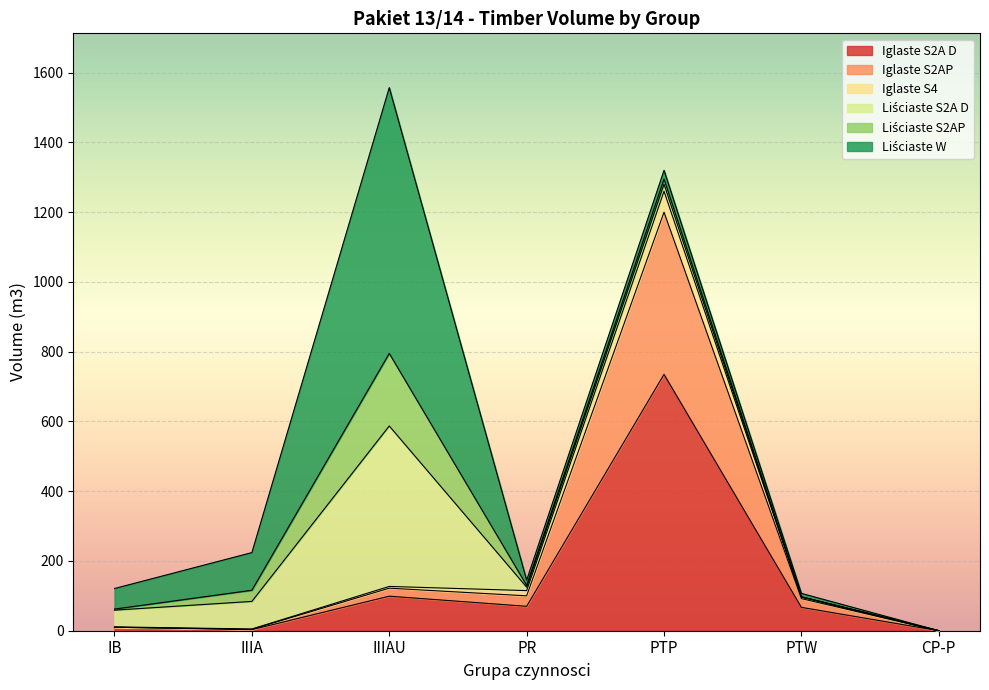

At which label does Iglaste S2A D reach its peak?

PTP